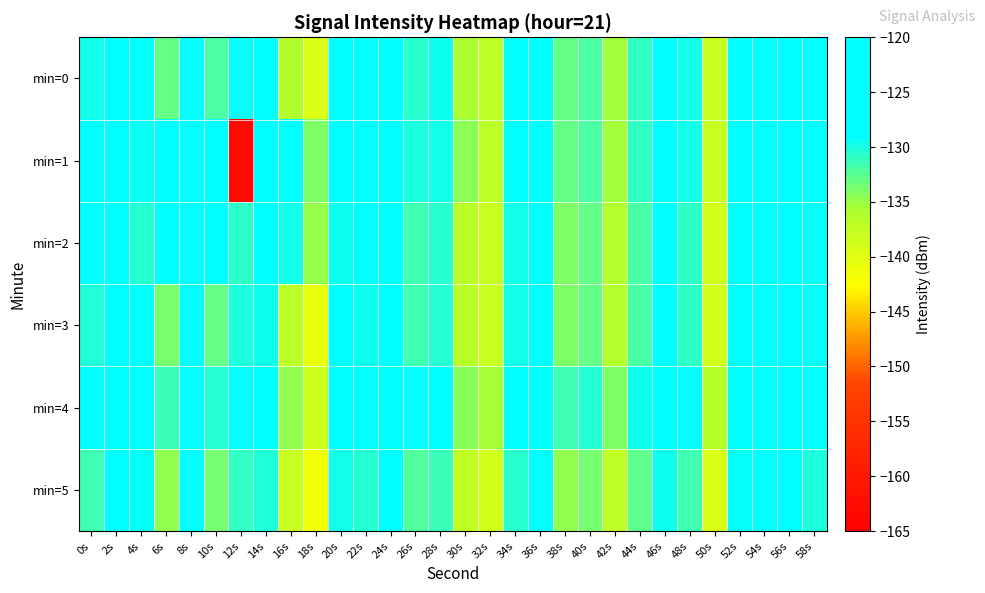

How many categories are shown in the chart?

30